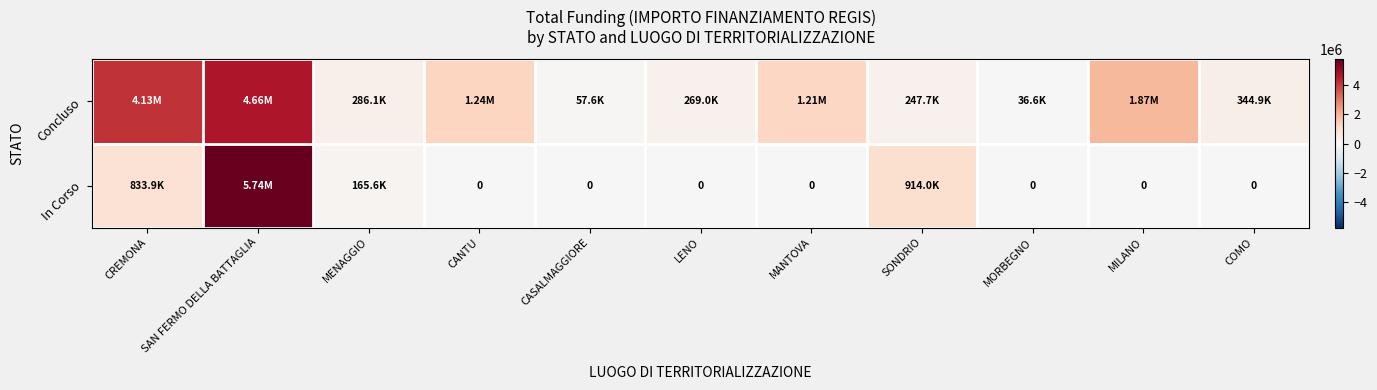

Between CANTU and CASALMAGGIORE, which series saw the biggest shift?

Concluso